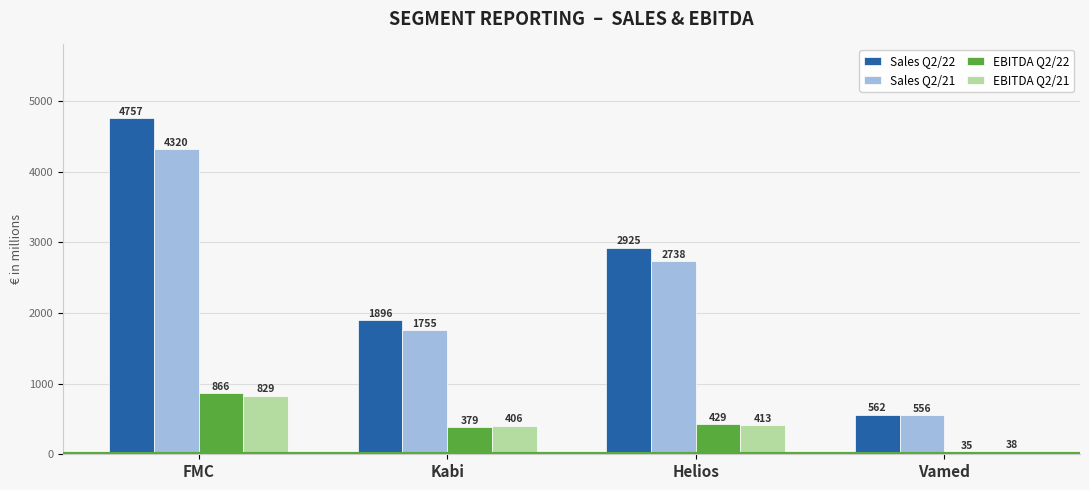

True or false: Sales Q2/21 has a value of 1000 at Vamed.

False